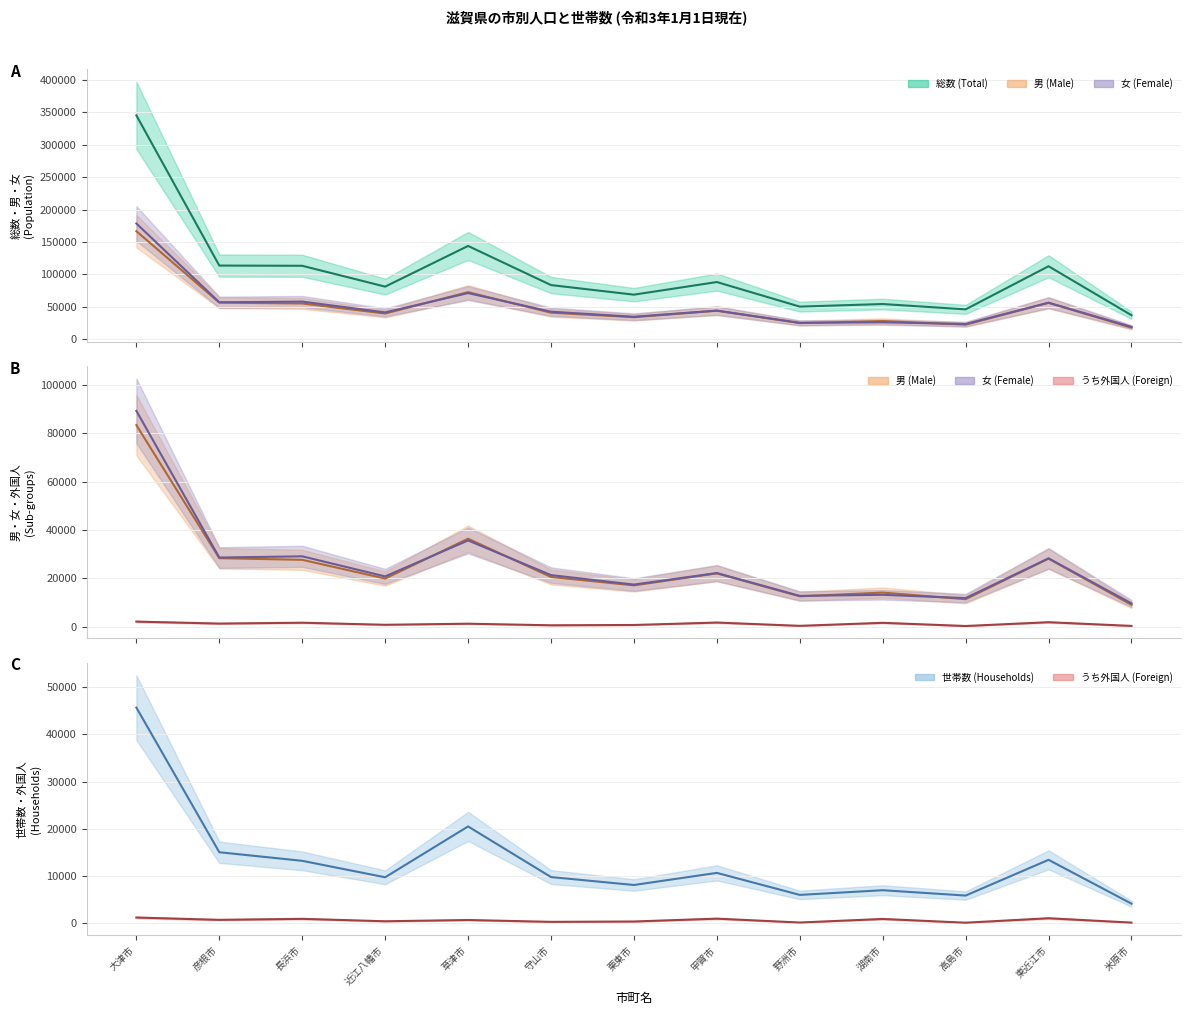

Reading right to left, transcribe all the data shown in this chart.

総数 (Total): 37141.0	112671.0	46180.0	54394.0	50413.0	88291.0	68830.0	83619.0	143952.0	81225.0	113364.0	113696.0	345239.0
男 (Male): 18008.0	56218.0	22636.0	28120.0	25028.0	44016.0	34085.0	41031.0	72688.0	39722.0	55238.0	56579.0	166721.0
女 (Female): 19133.0	56453.0	23544.0	26274.0	25385.0	44275.0	34745.0	42588.0	71264.0	41503.0	58126.0	57117.0	178518.0
うち外国人 (Foreign): 260.0	1795.0	223.5	1545.0	291.5	1653.5	646.5	523.5	1177.0	729.5	1586.0	1229.5	2047.0
世帯数 (Households): 4165.8	13443.9	5880.0	7011.0	6019.8	10678.8	8117.1	9795.9	20508.6	9750.9	13231.5	15052.5	45666.6